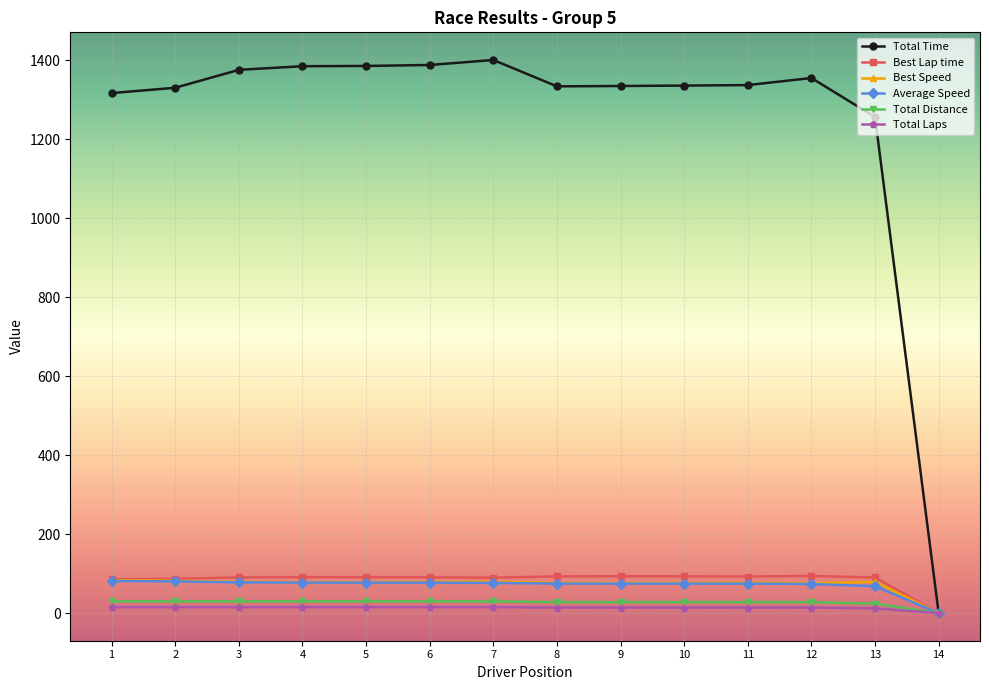

At how many categories does at least one series exceed 1265?

12